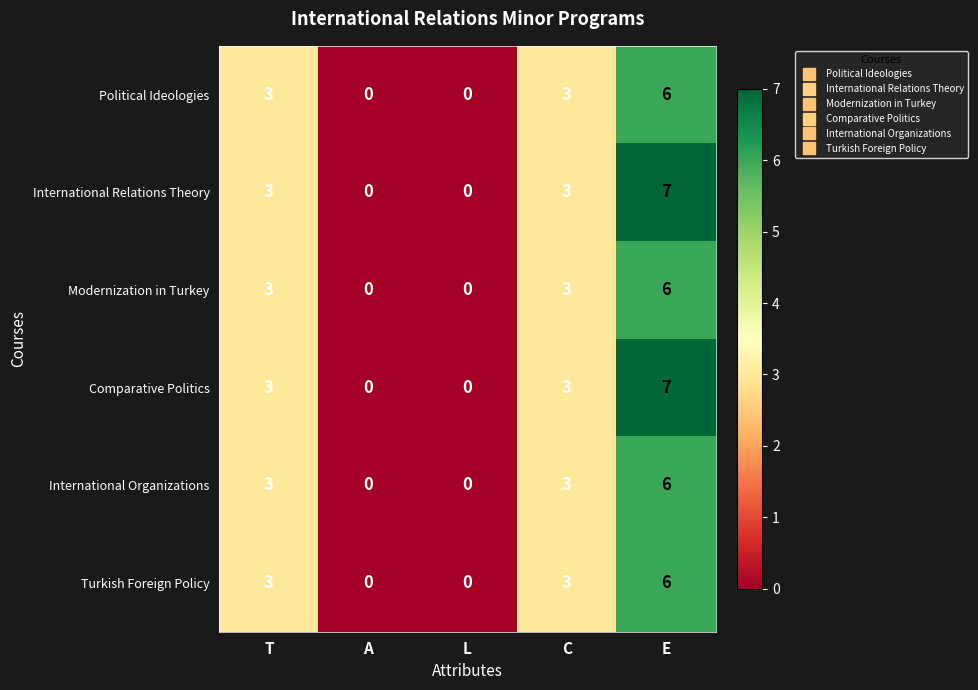

What is the sum of all Comparative Politics values?

13